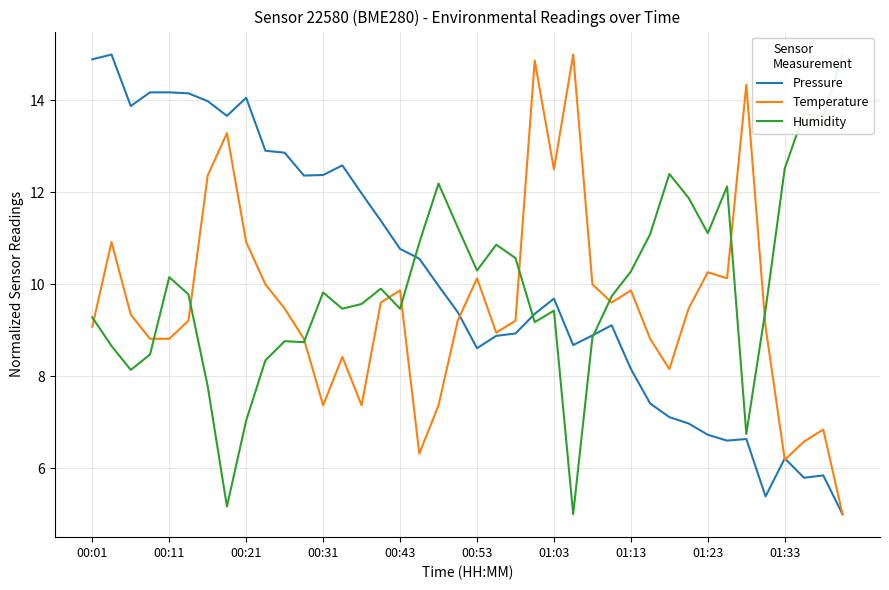

Is it true that Temperature equals 3.6 at 01:23?

False